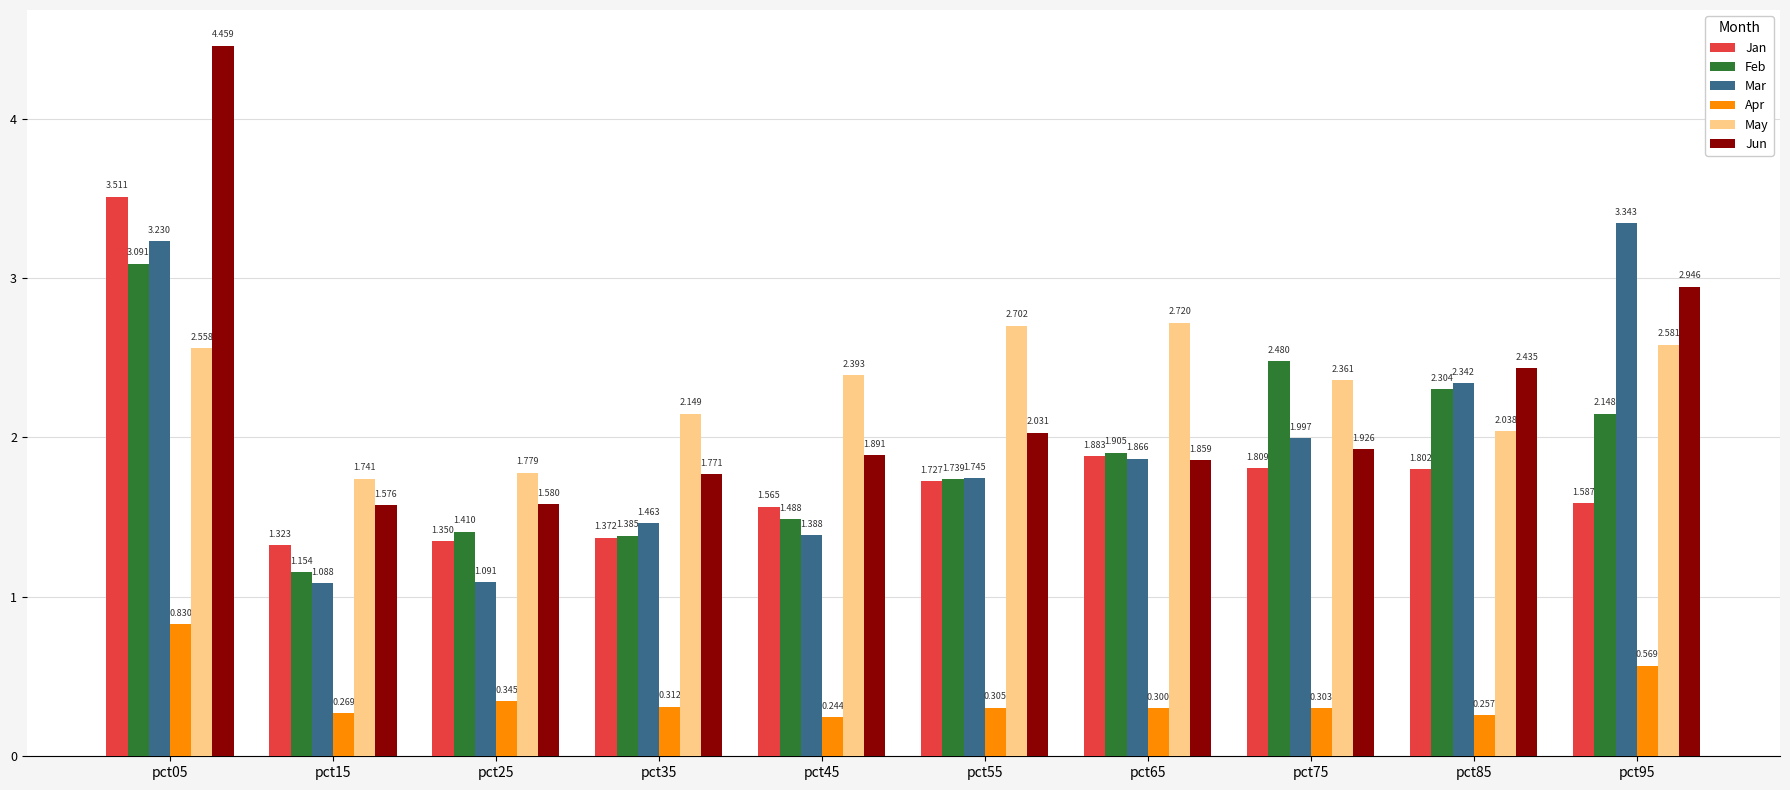

Which series has the widest spread of values?

Jun